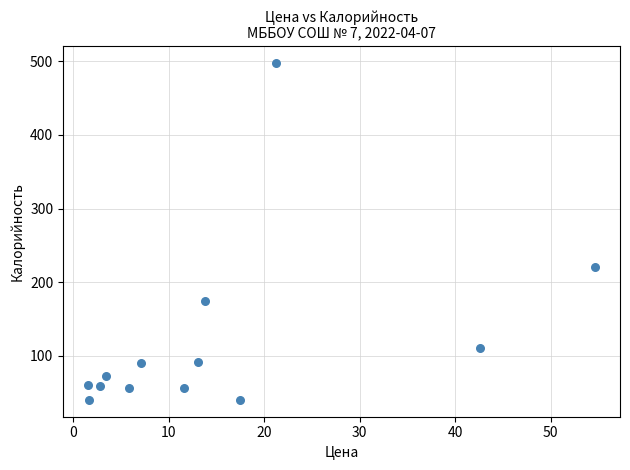

What is the range of X values (max minus min)?

53.0